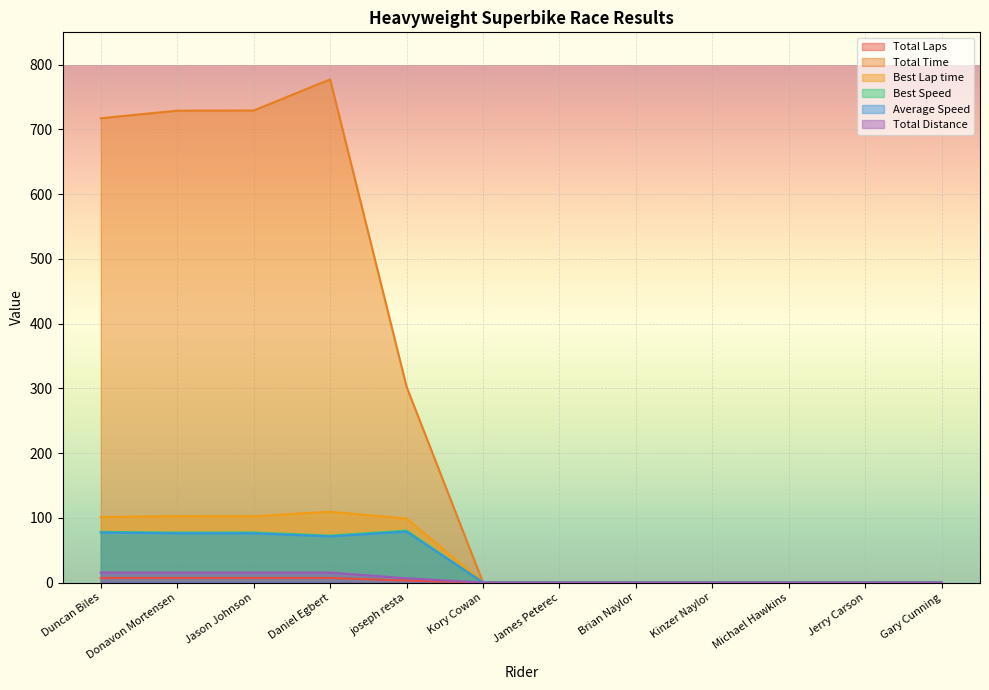

At how many categories does at least one series exceed 580?

4